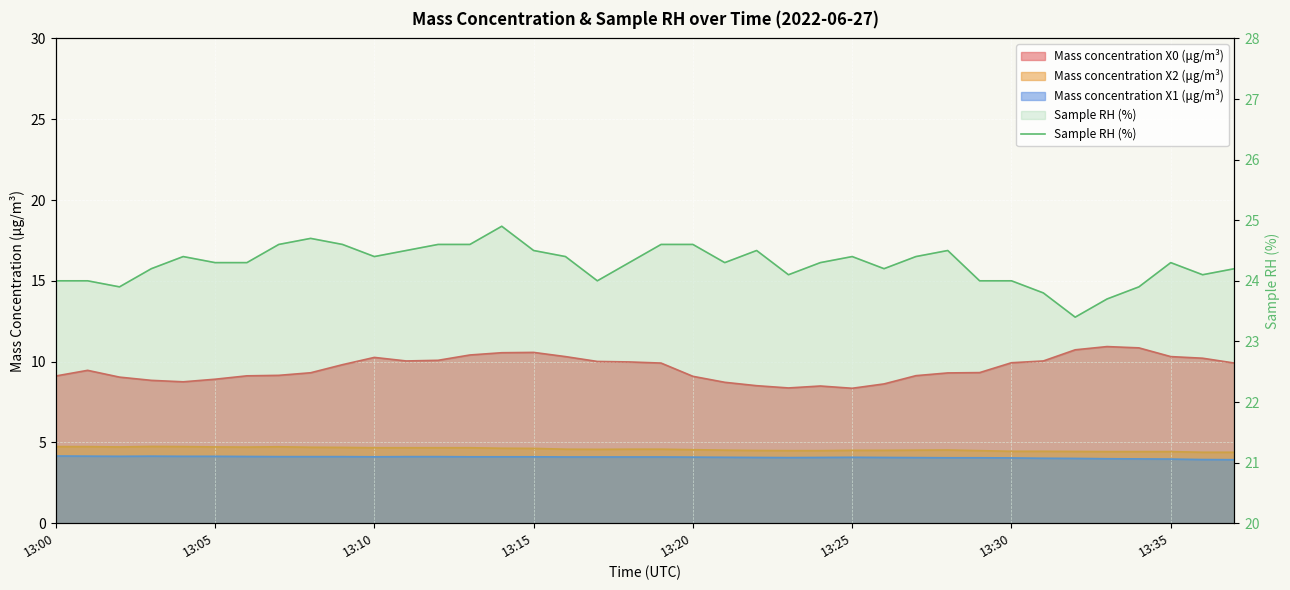

True or false: the data has more than 1 interior local peaks.

True